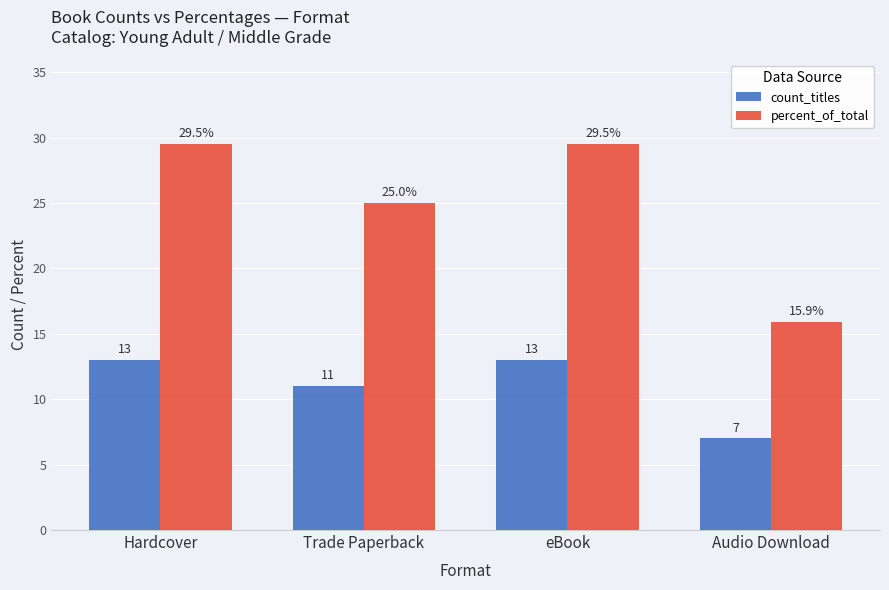

What is the spread (max minus min) of values at Trade Paperback?

14.0